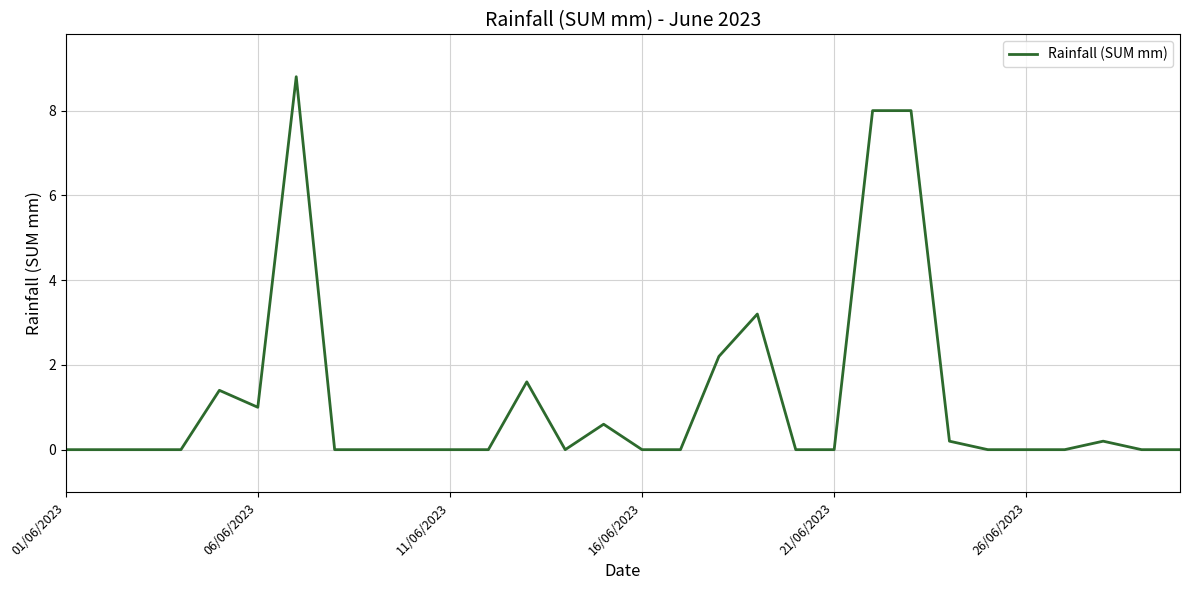

What is the maximum value shown in the chart?

8.8